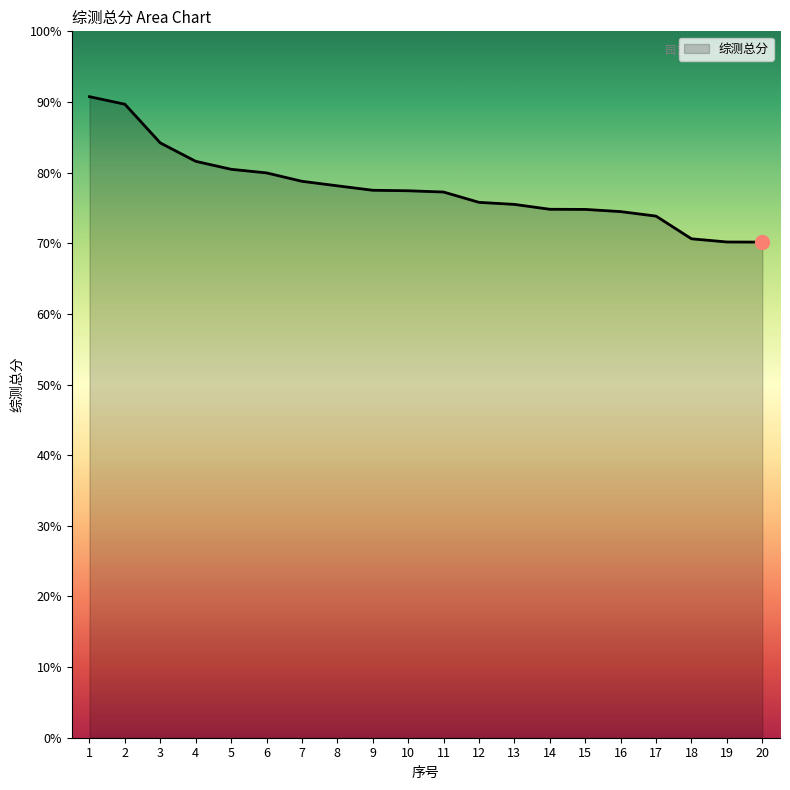

Does the chart display data point markers on the line(s)?

No